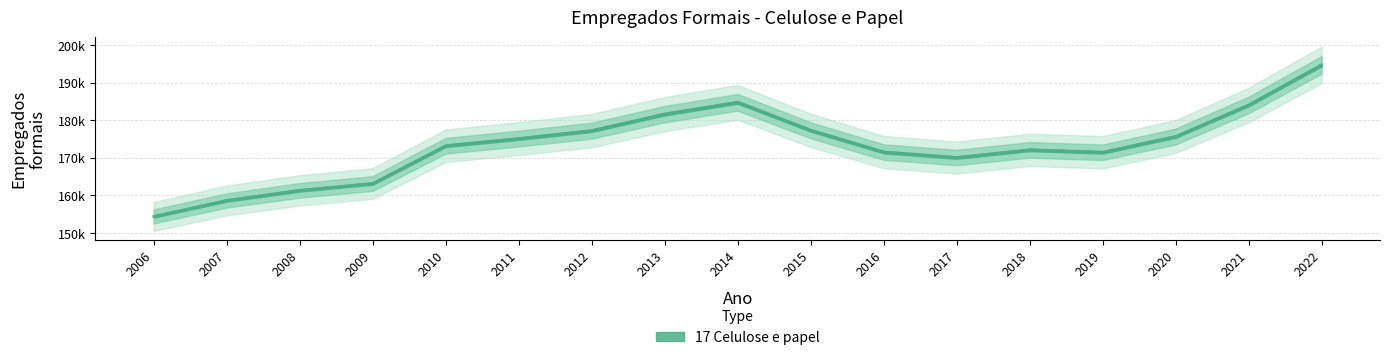

What is the value of the 15th point from the left?

175677